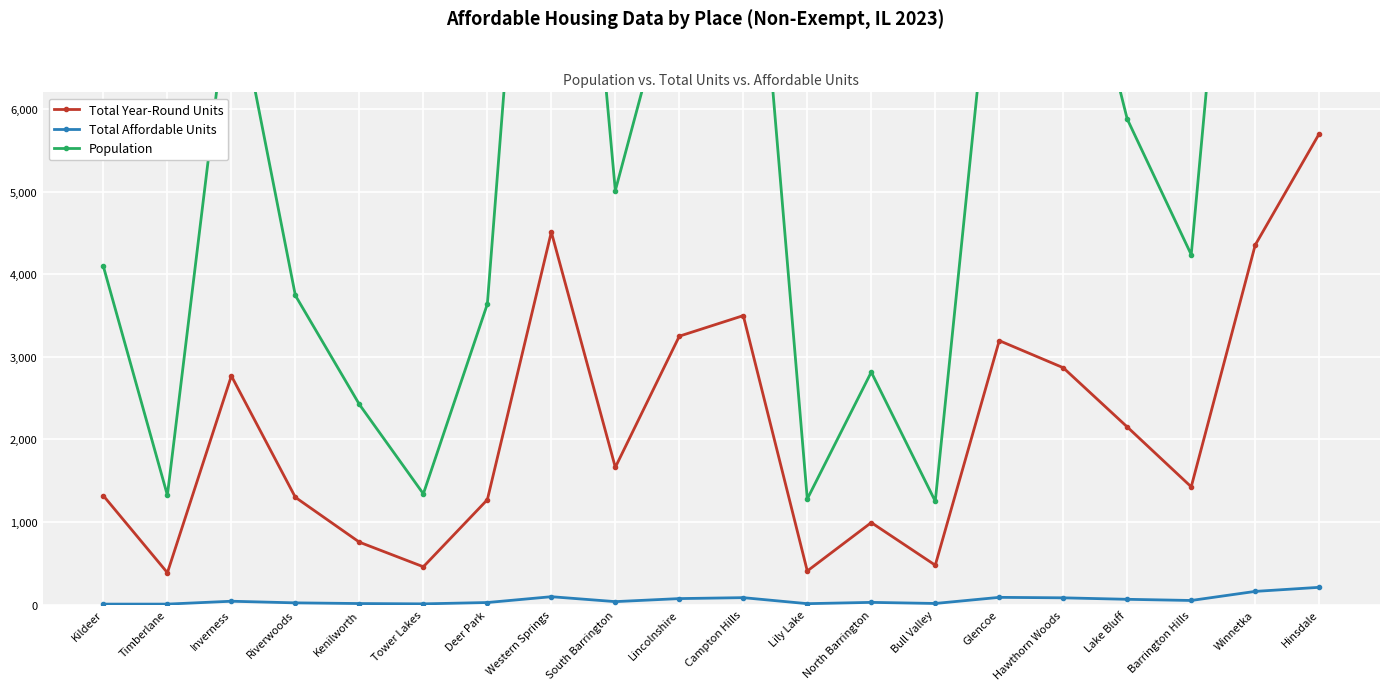

Reading right to left, extract all data points from this chart.

Total Year-Round Units: 5700.0	4353.0	1425.0	2150.0	2867.0	3195.0	476.0	992.0	406.0	3498.0	3249.0	1661.0	4510.0	1269.0	457.0	755.0	1298.0	2768.0	385.0	1317.0
Total Affordable Units: 208.2	158.8	48.9	63.1	81.0	86.8	12.7	25.9	10.3	83.0	71.8	35.0	94.6	24.1	8.0	11.8	20.0	39.7	5.0	5.0
Population: 17148.0	12658.0	4236.0	5878.0	8959.0	8824.0	1250.0	2814.0	1278.0	10468.0	7905.0	5012.0	13550.0	3638.0	1340.0	2423.0	3742.0	7684.0	1323.0	4093.0